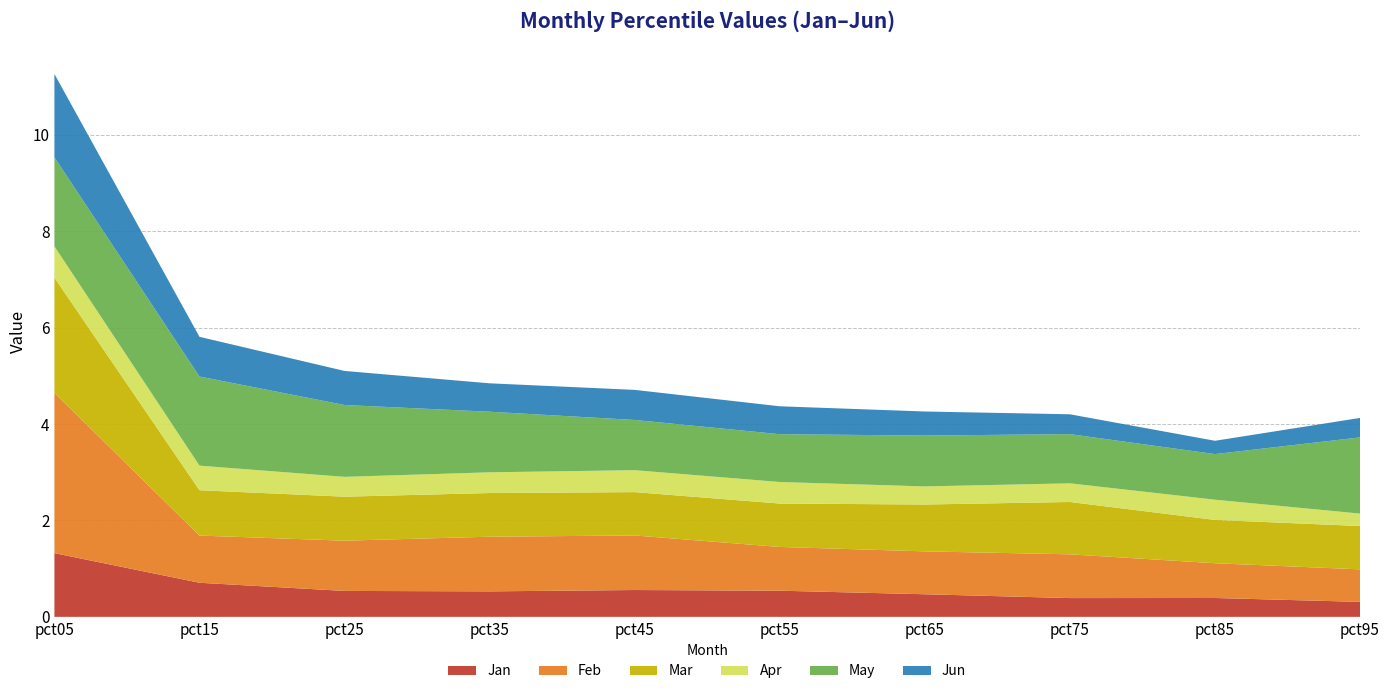

Reading left to right, list all the values displayed in this chart.

Jan: 1.3	0.7	0.5	0.5	0.6	0.5	0.5	0.4	0.4	0.3
Feb: 3.3	1.0	1.0	1.1	1.1	0.9	0.9	0.9	0.7	0.7
Mar: 2.4	0.9	0.9	0.9	0.9	0.9	1.0	1.1	0.9	0.9
Apr: 0.6	0.5	0.4	0.4	0.5	0.4	0.4	0.4	0.4	0.3
May: 1.8	1.8	1.5	1.3	1.0	1.0	1.1	1.0	0.9	1.6
Jun: 1.7	0.8	0.7	0.6	0.6	0.6	0.5	0.4	0.3	0.4